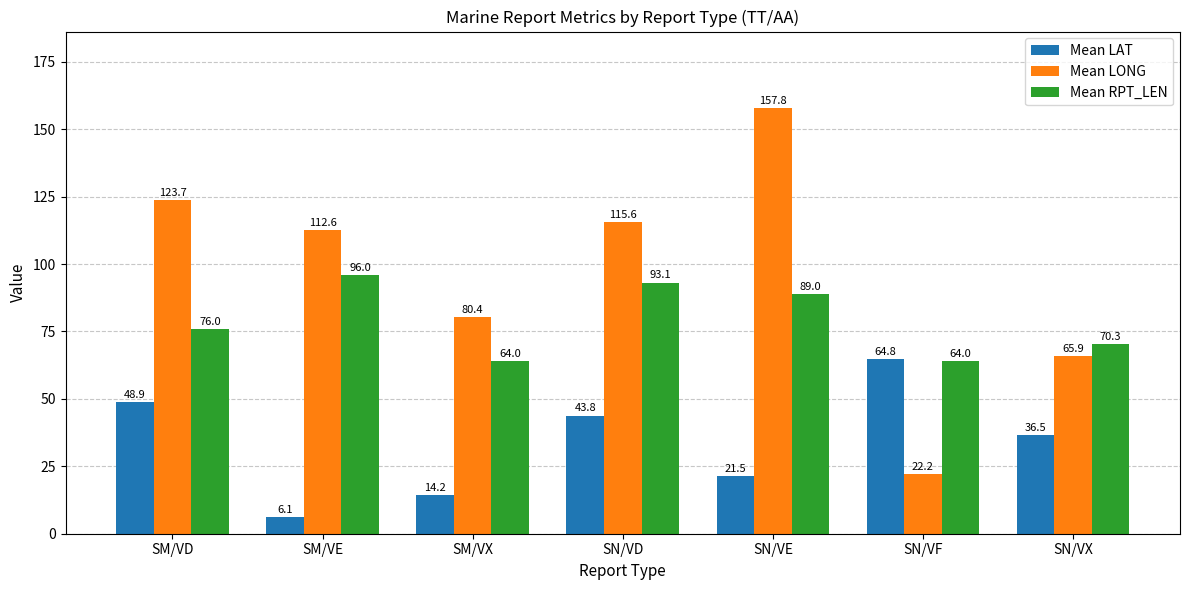

What is the spread (max minus min) of values at SM/VX?

66.2